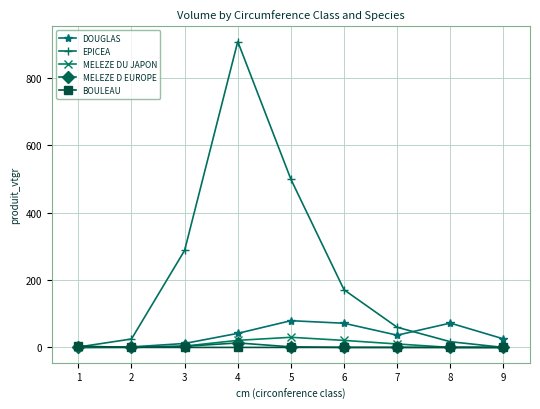

What is the value of the EPICEA point at the 3rd from the left?

288.1